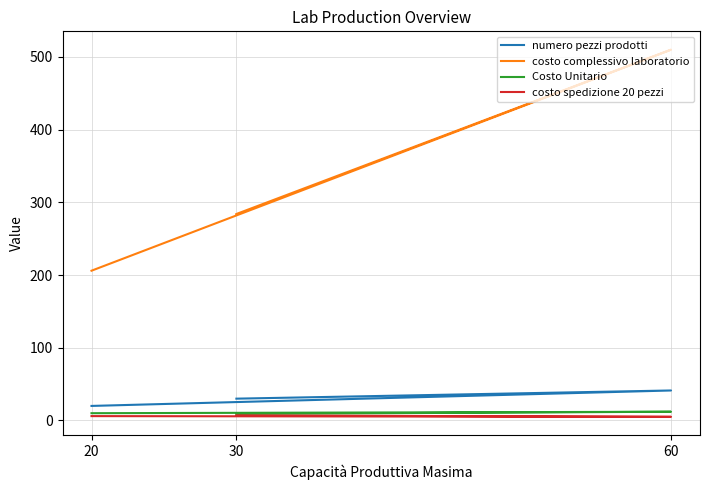

Where does the costo complessivo laboratorio series first go above 284?

60